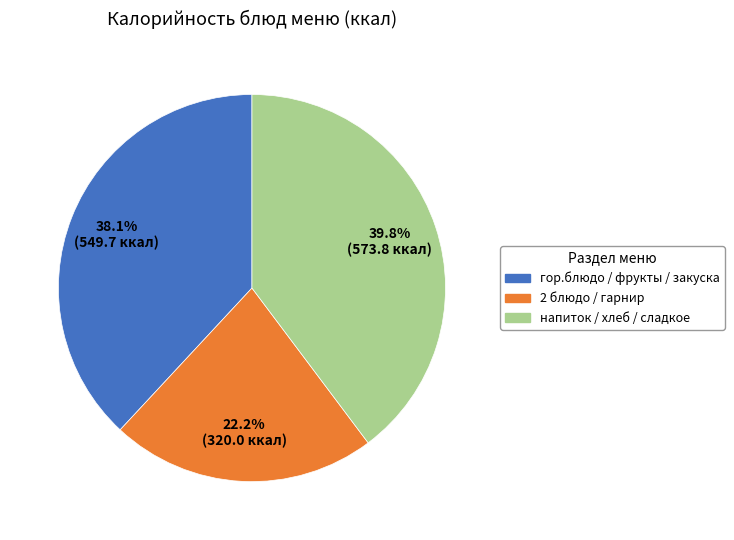

Is there a majority slice in this chart?

No